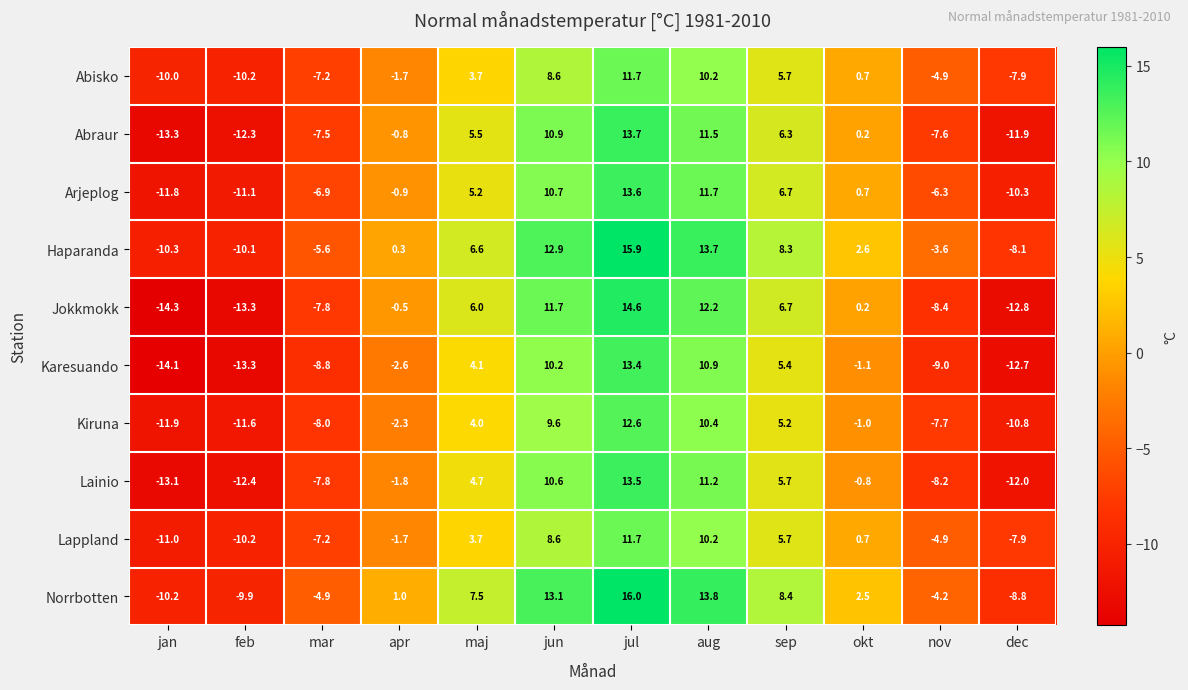

Is it true that Norrbotten equals 3.6 at aug?

False